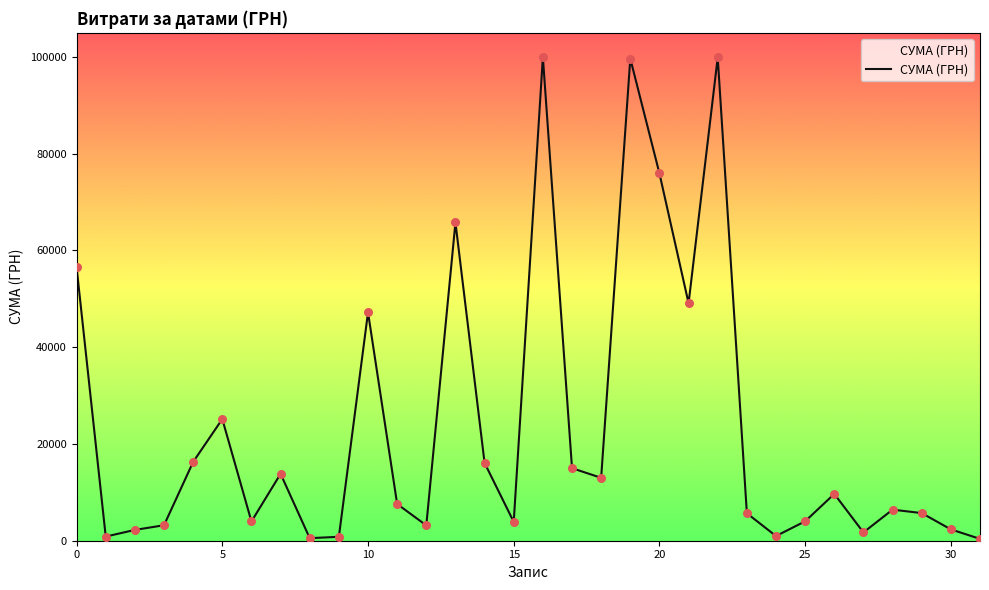

What is the greatest value displayed?

99980.0